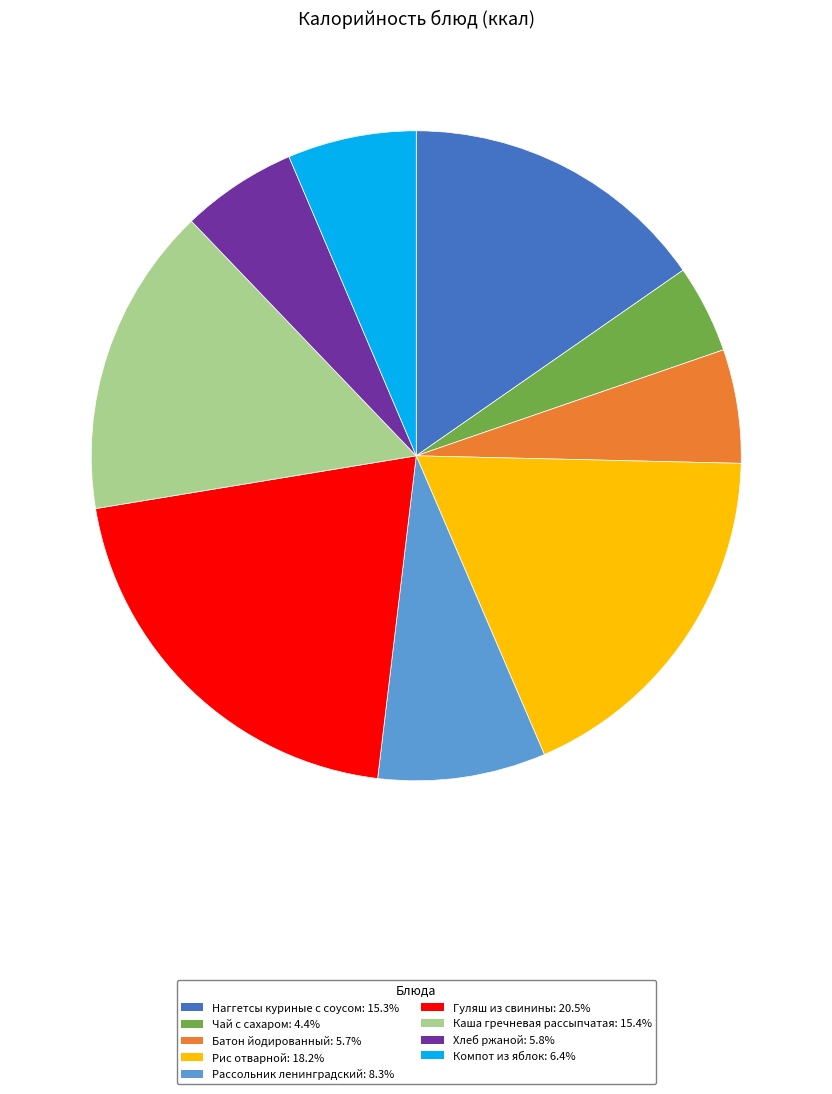

Which category has the biggest portion of the pie?

Гуляш из свинины